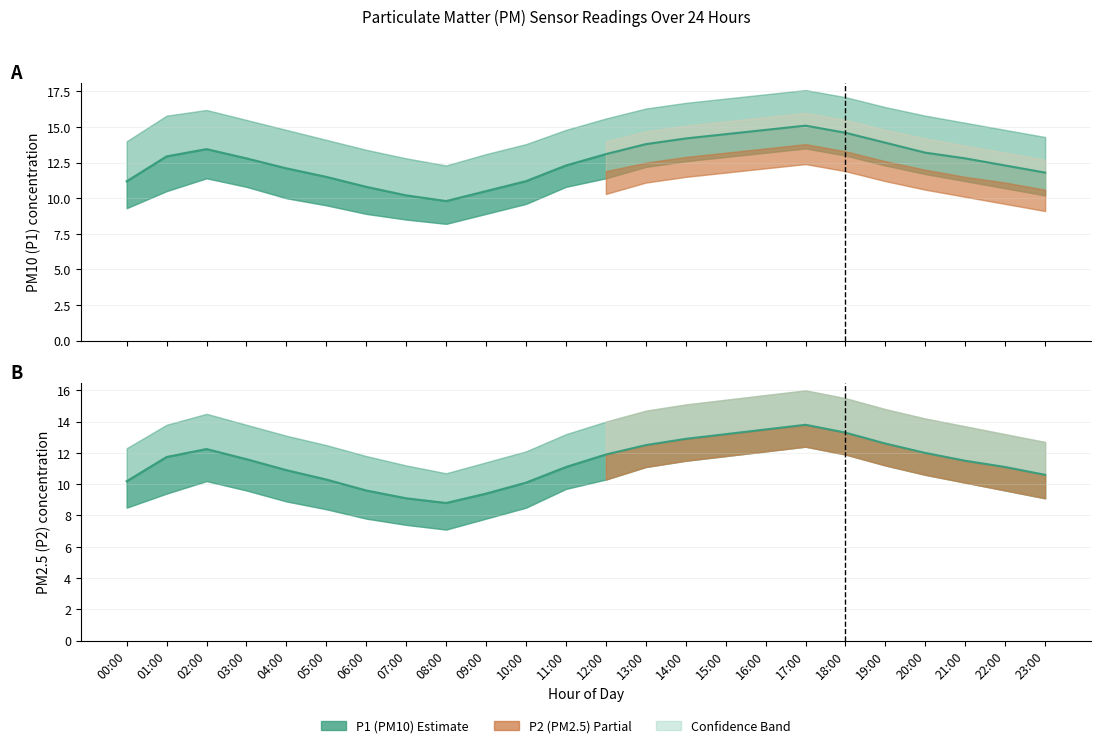

Which series has the widest spread of values?

P1